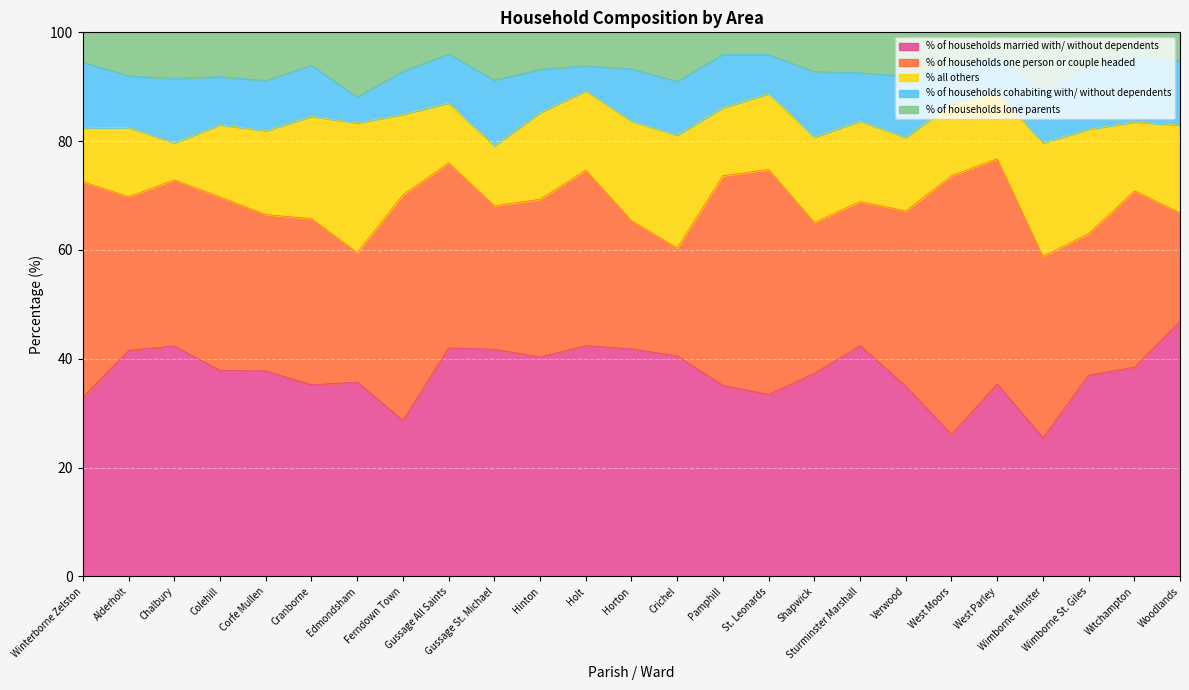

Between Chalbury and St. Leonards, which series saw the biggest shift?

% of households one person or couple headed